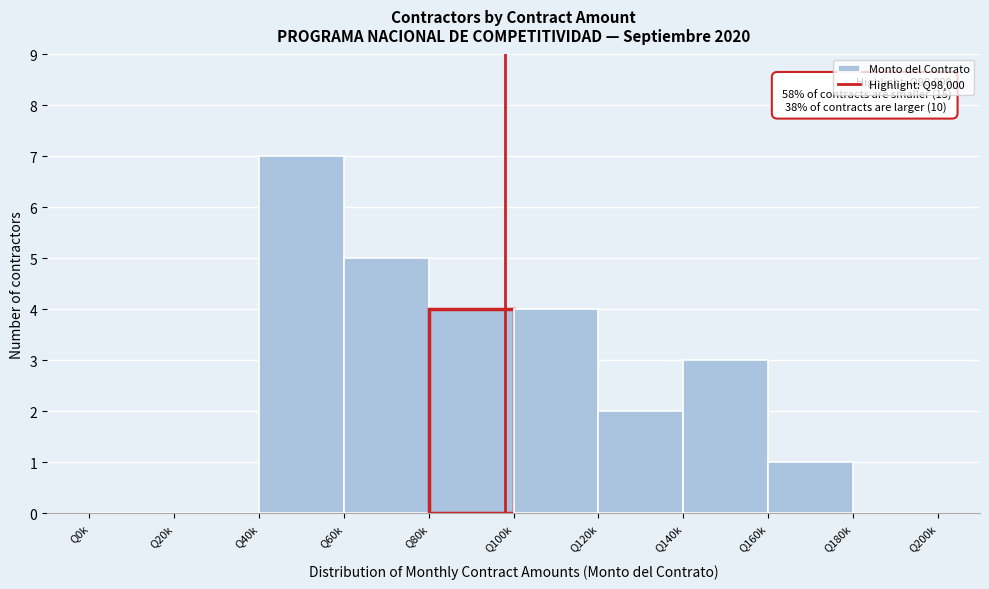

Reading left to right, extract all data points from this chart.

Q0k=0	Q20k=0	Q40k=7	Q60k=5	Q80k=4	Q100k=4	Q120k=2	Q140k=3	Q160k=1	Q180k=0